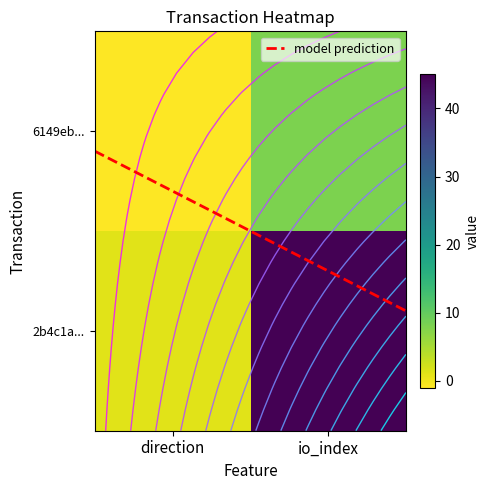

Is it true that 6149eb... equals 5.2 at io_index?

False